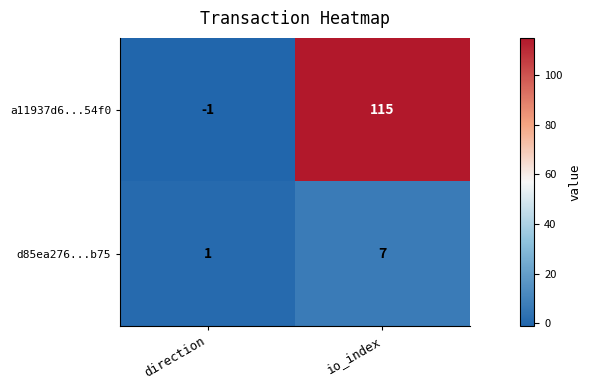

At how many categories does at least one series exceed 45?

1